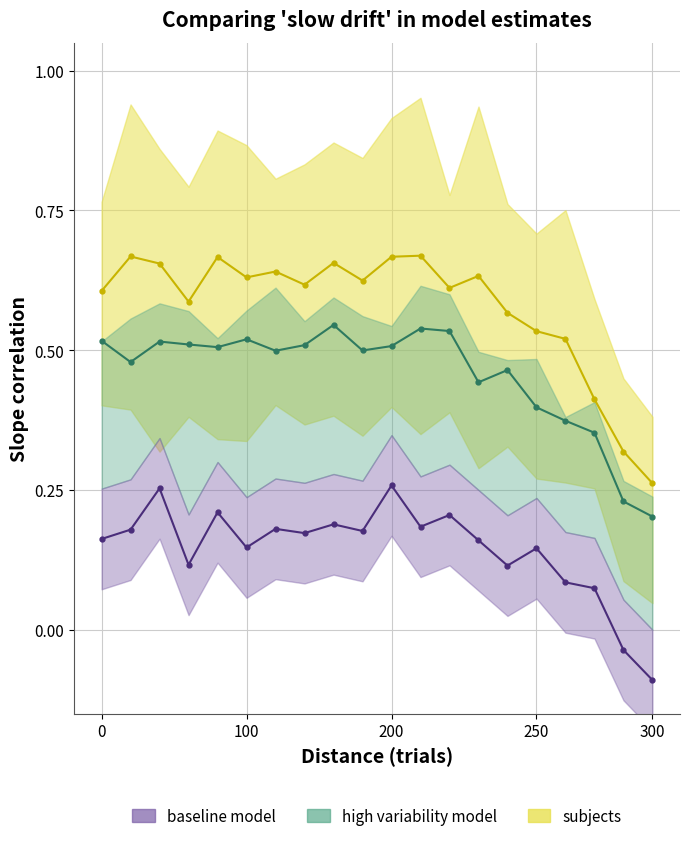

Does the chart have visible grid lines?

Yes